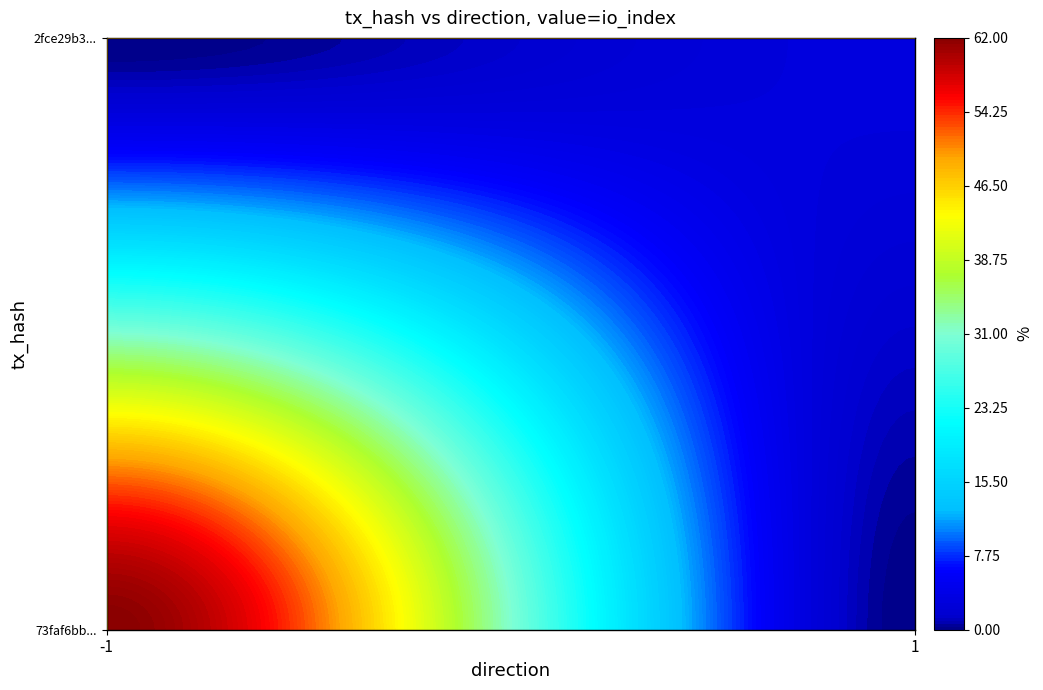

Rank the series by their maximum value, from highest to lowest.

73faf6bbd3a38a9764a986c52a3172494c1b7bc, 2fce29b3d49964c411ade7dac11f924bff5e66e